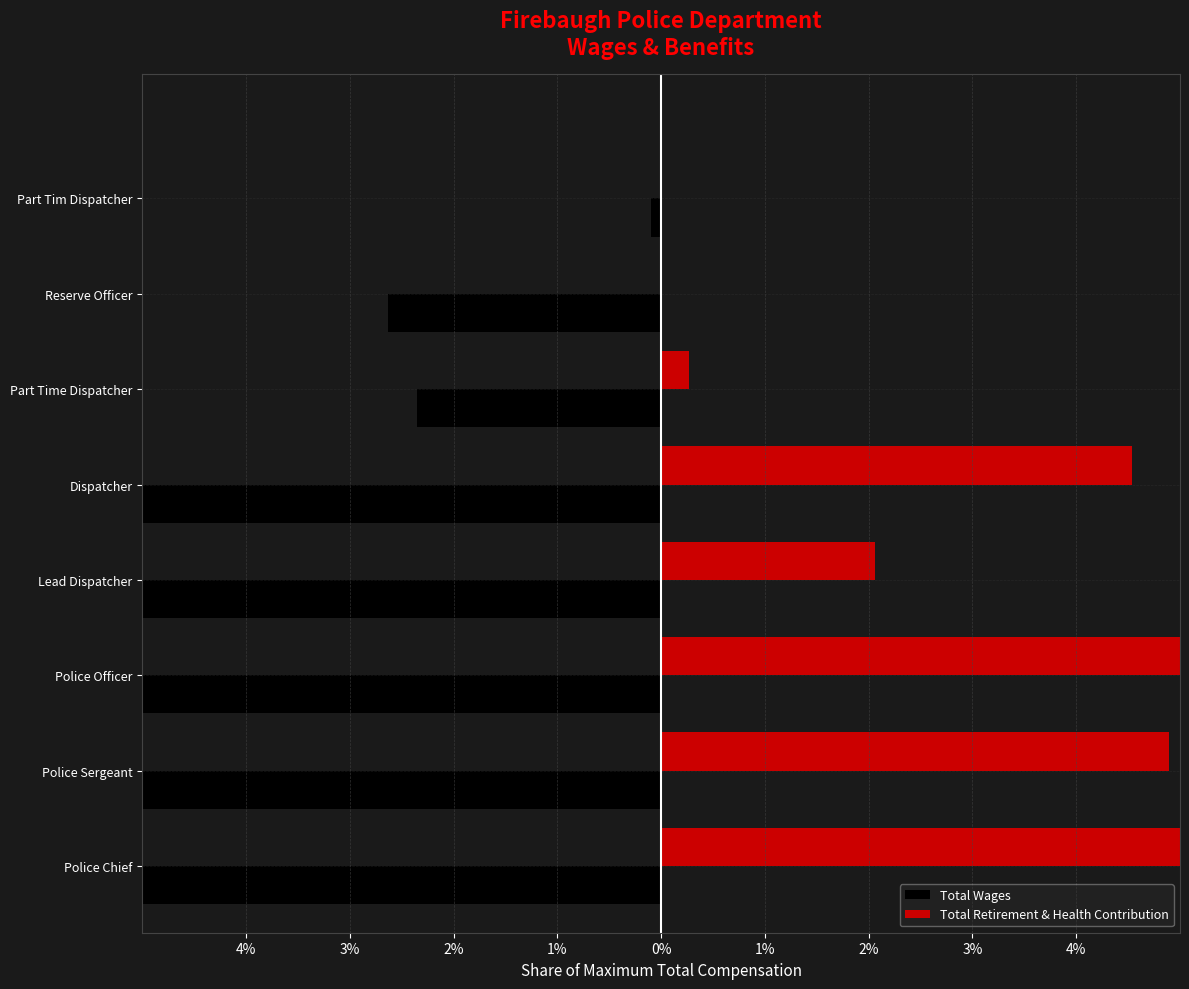

What is the sum of the Total Wages values at Reserve Officer and Police Officer?

-0.7